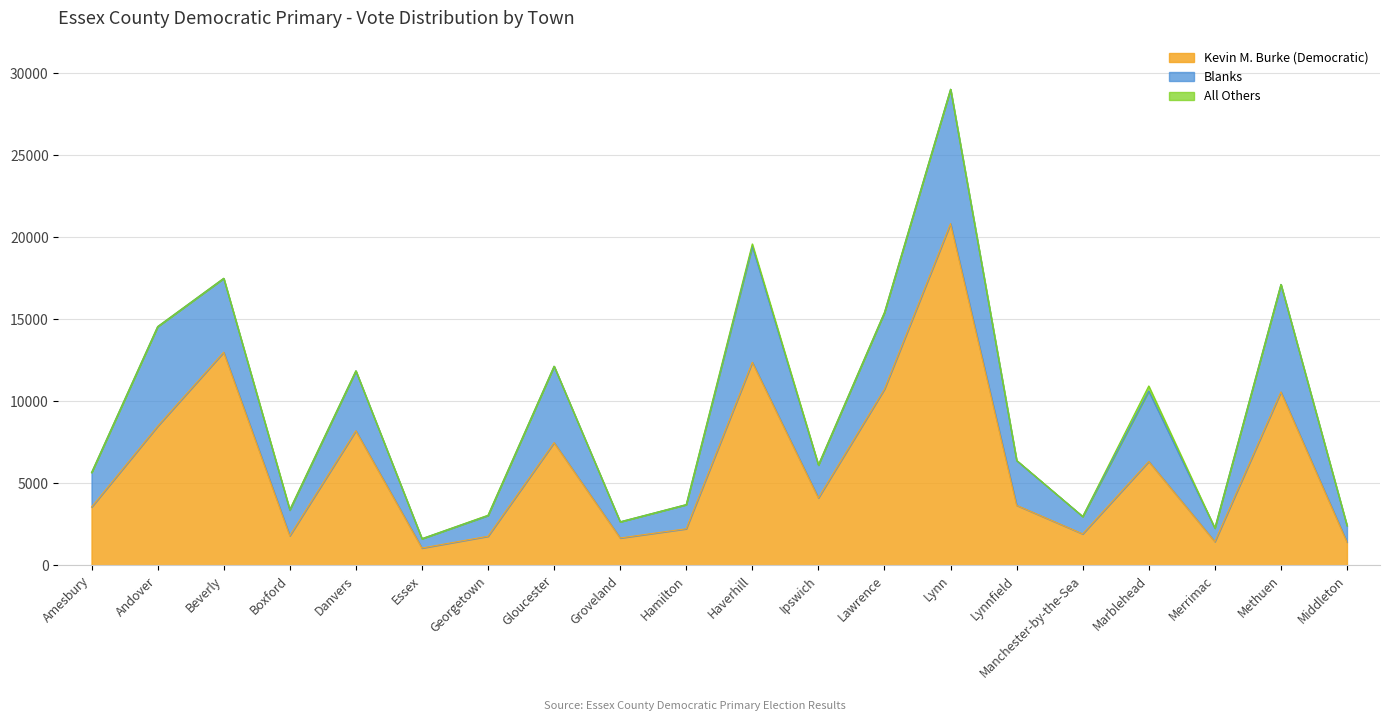

What is the average value of the All Others series?

29